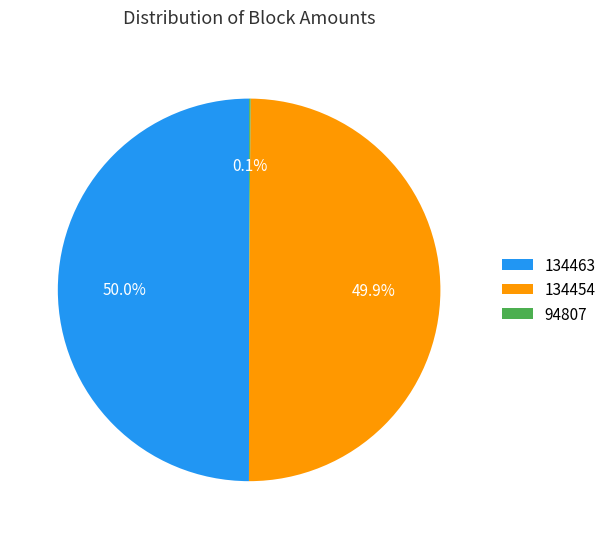

What portion of the pie excludes 134454?

50.1%